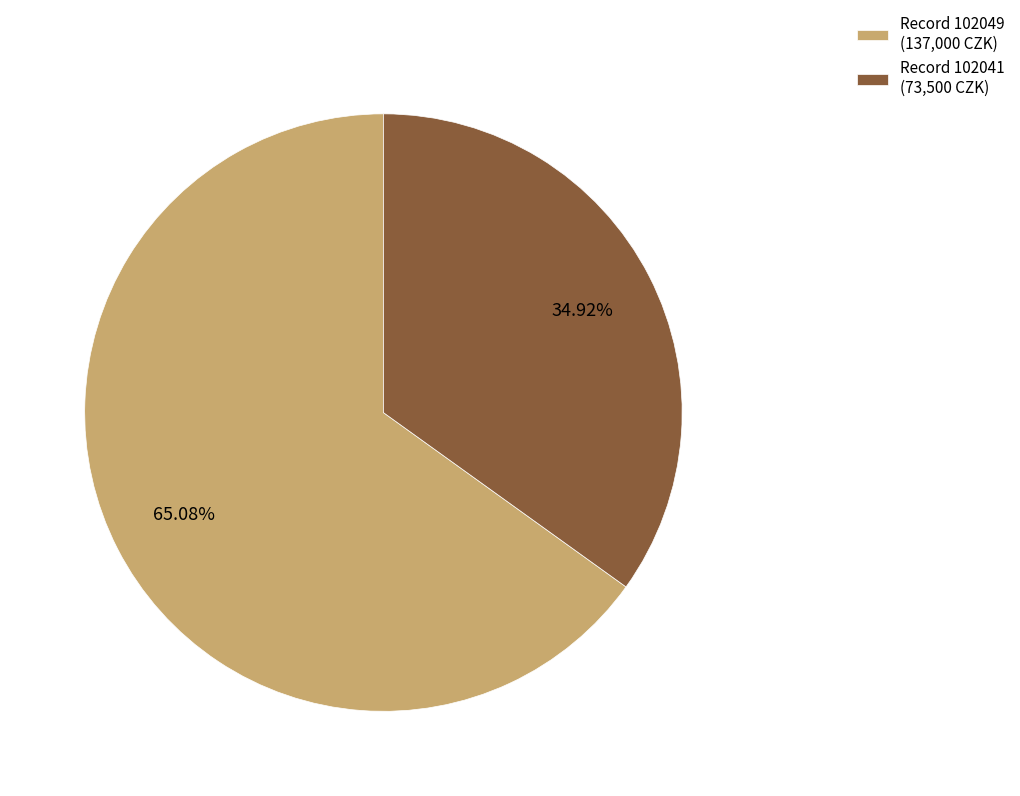

Does any single category account for the majority?

Yes